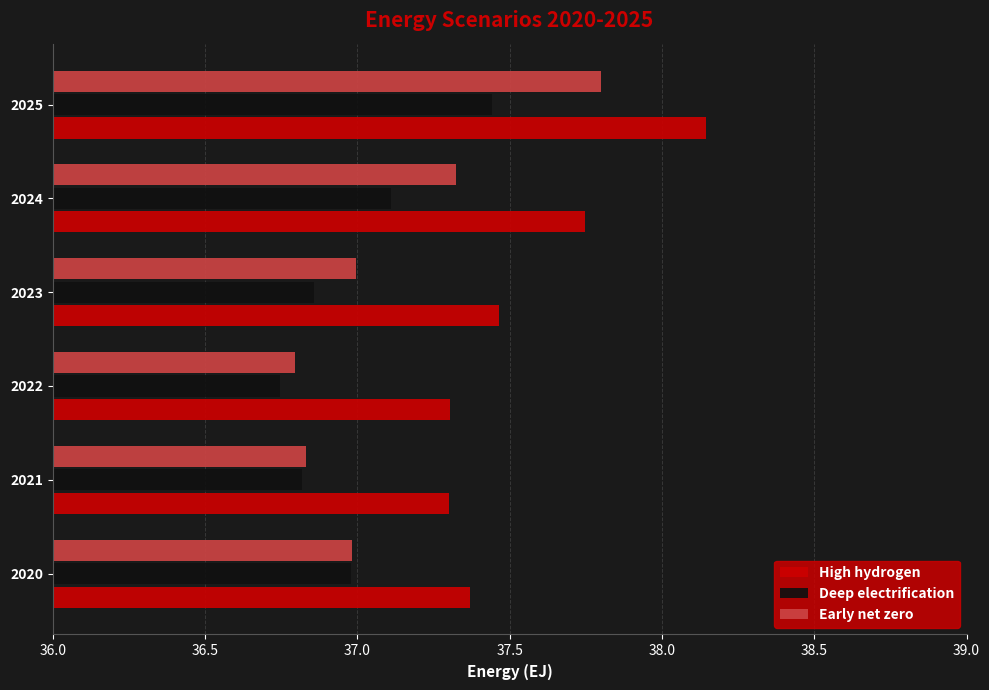

Which series has the largest range (max minus min)?

Early net zero